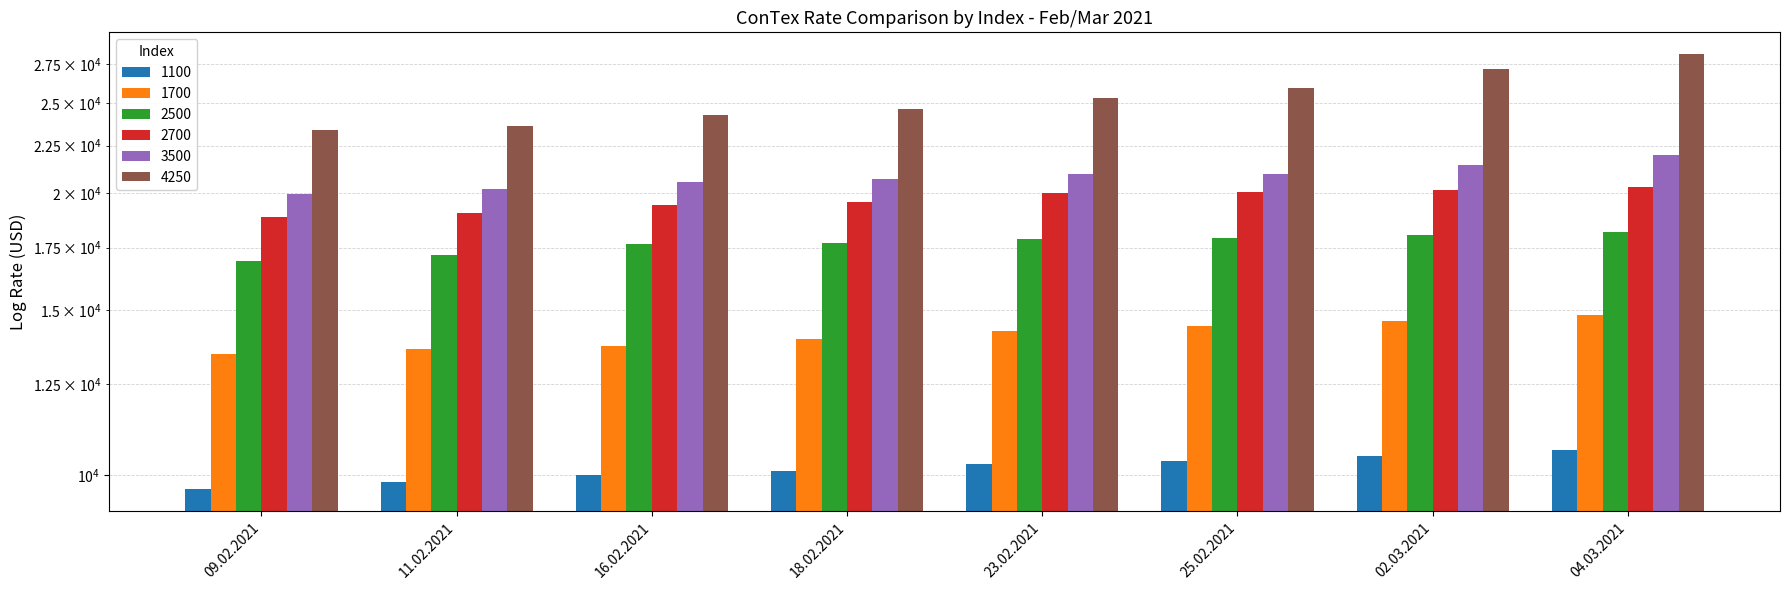

How many bars are there in each group?

6